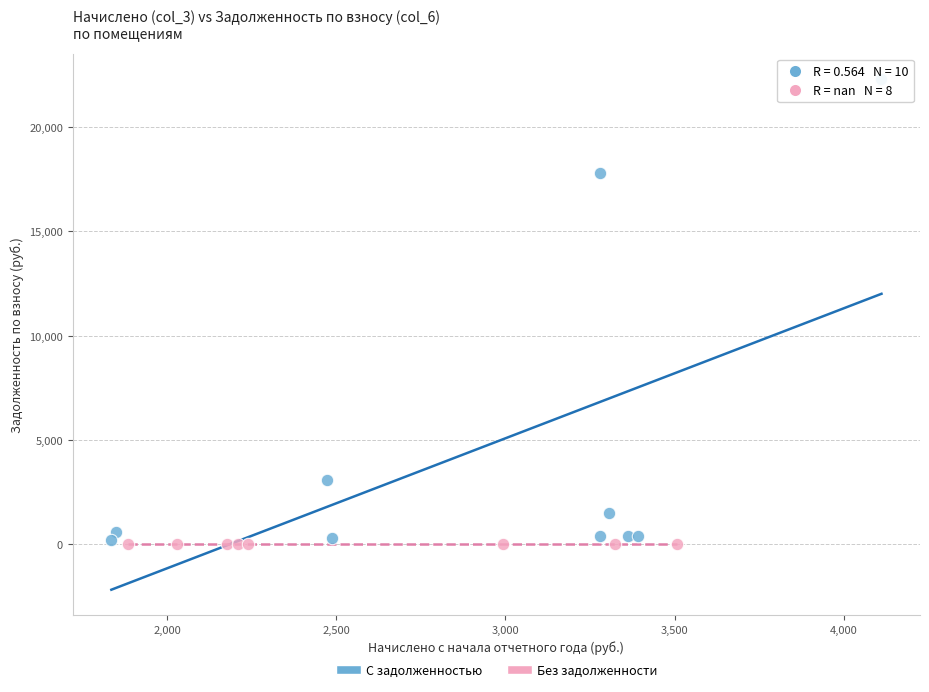

Which series contains the highest Y value?

С задолженностью